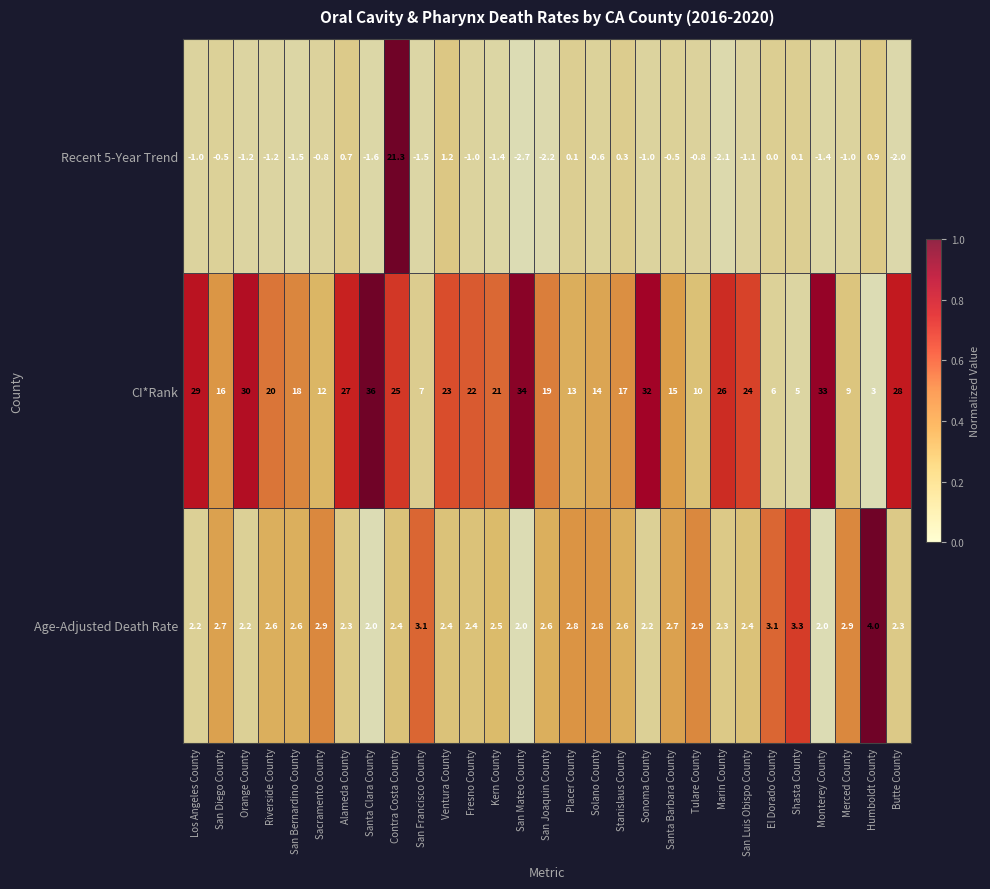

What is the sum of the Age-Adjusted Death Rate values at Humboldt County and Stanislaus County?

6.6